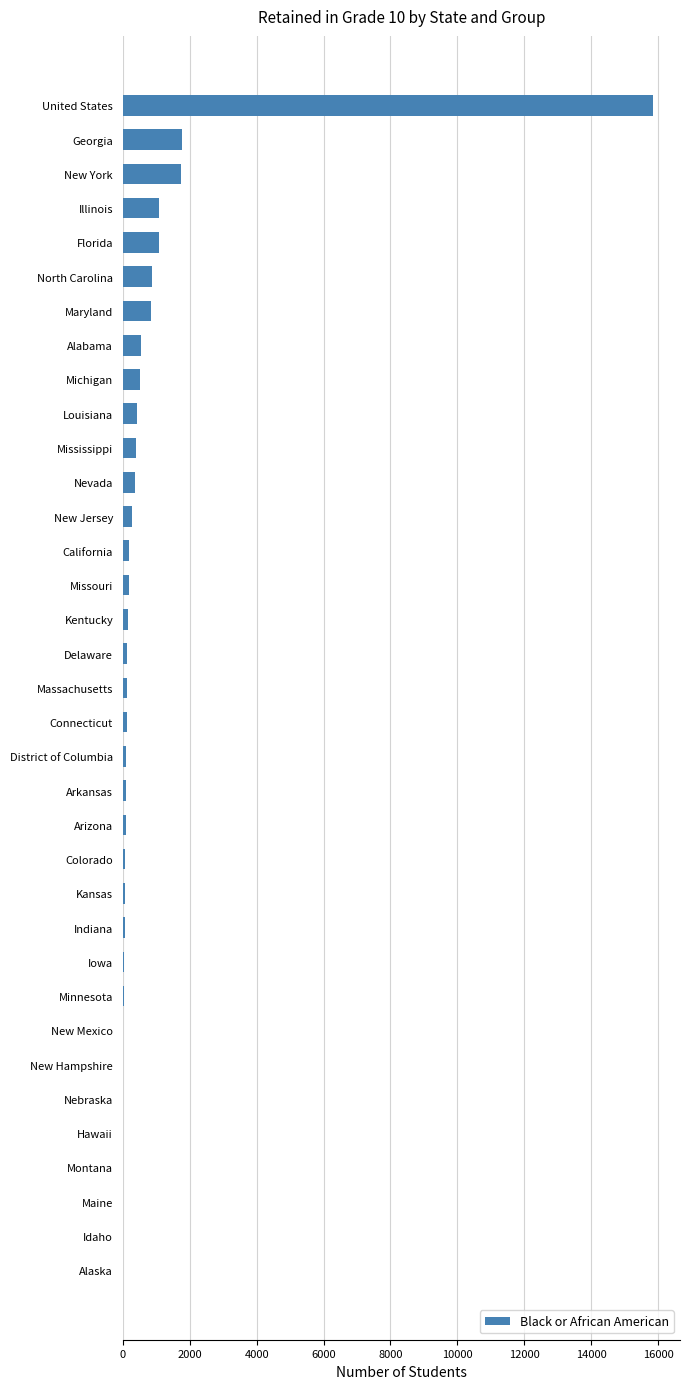

How many data points does each series have?

35